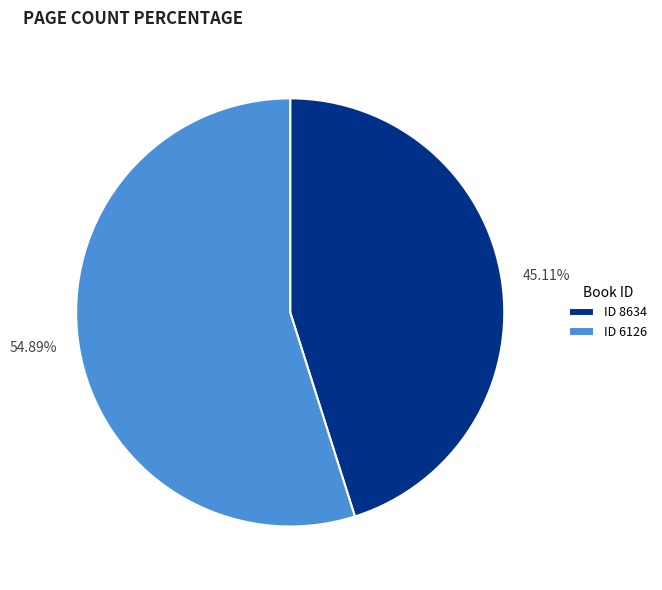

Is there any slice that represents more than half of the pie?

Yes